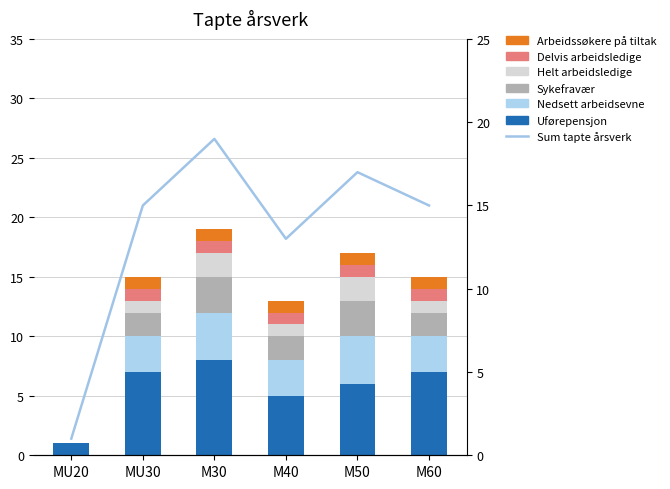

At which category does the chart reach its minimum across all series?

MU20